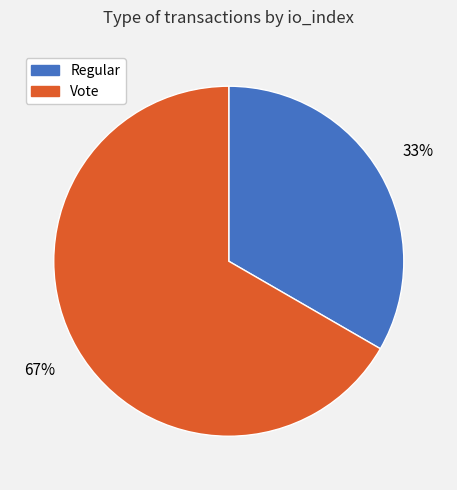

Which category has the smallest portion of the pie?

Regular